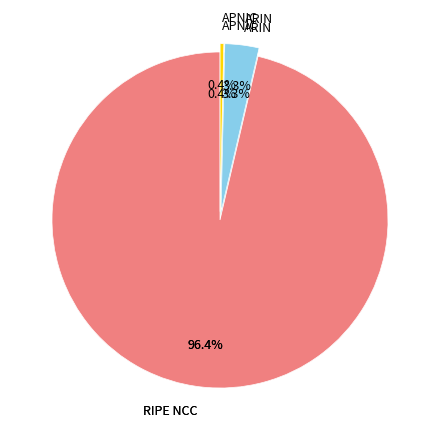

Which slice is the largest?

RIPE NCC